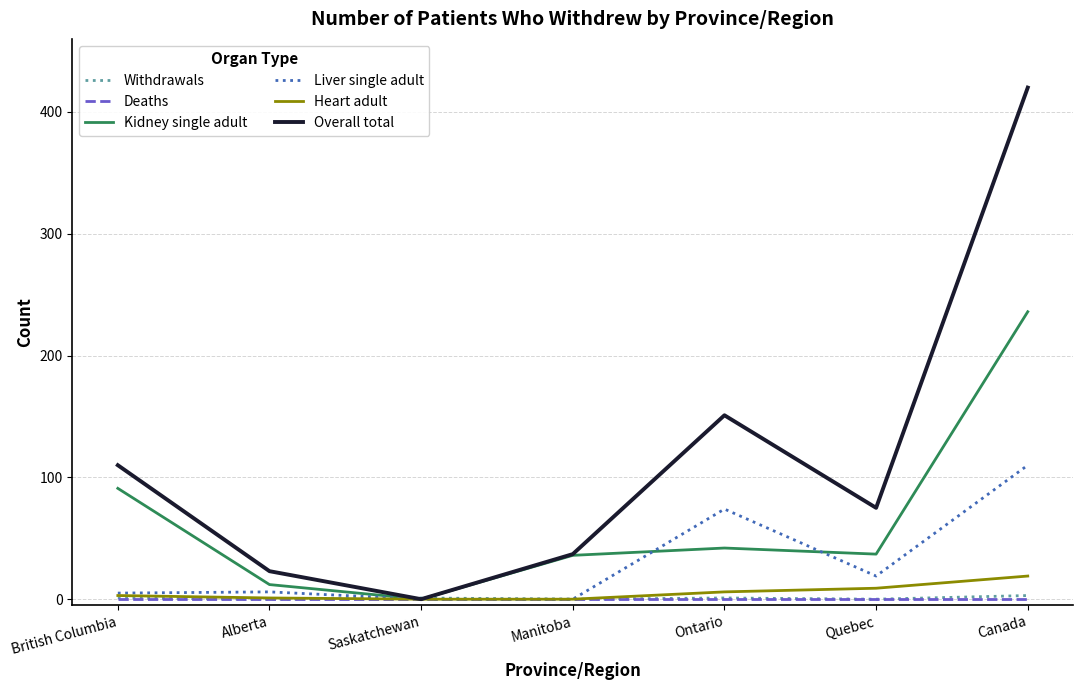

How many lines are shown in the chart?

6